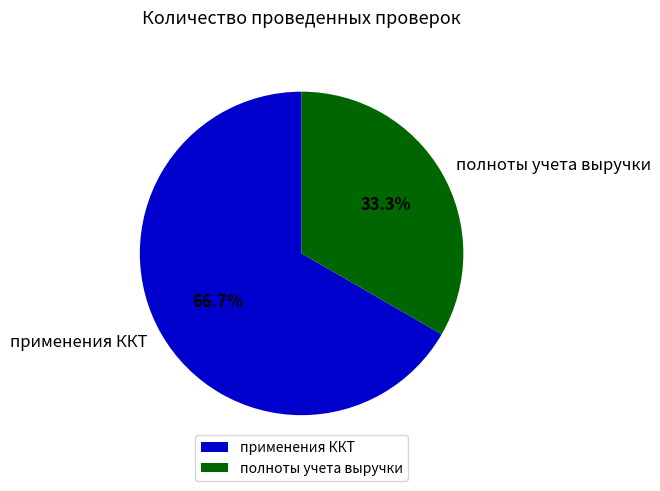

What is the largest slice in the pie chart?

применения ККТ